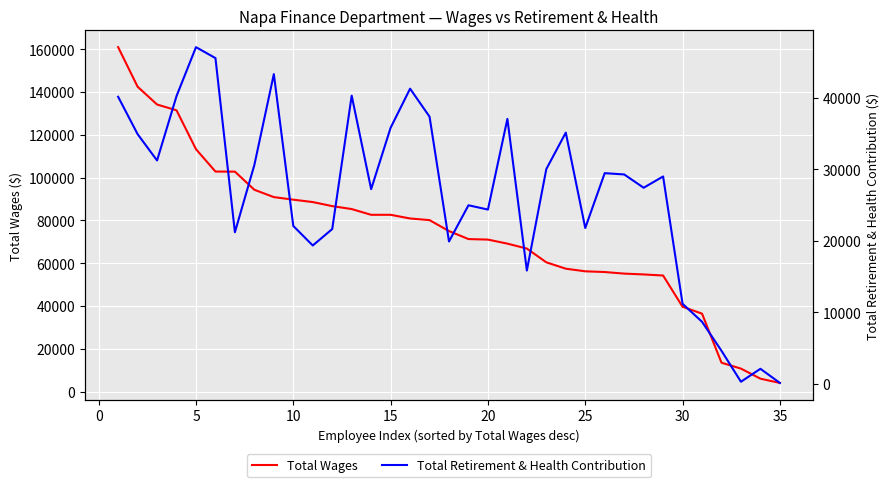

True or false: Total Retirement & Health Contribution and Total Wages cross at least once.

False